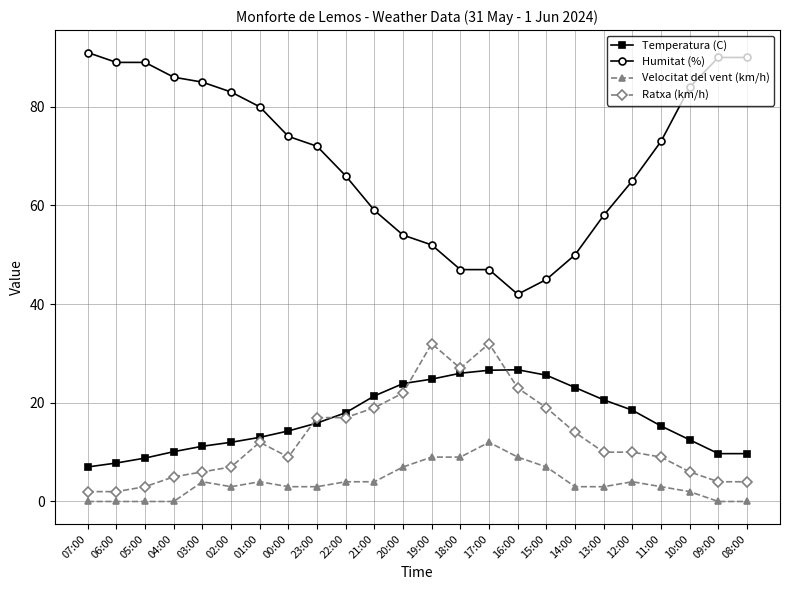

True or false: Temperatura (C) and Velocitat del vent (km/h) cross at least once.

False